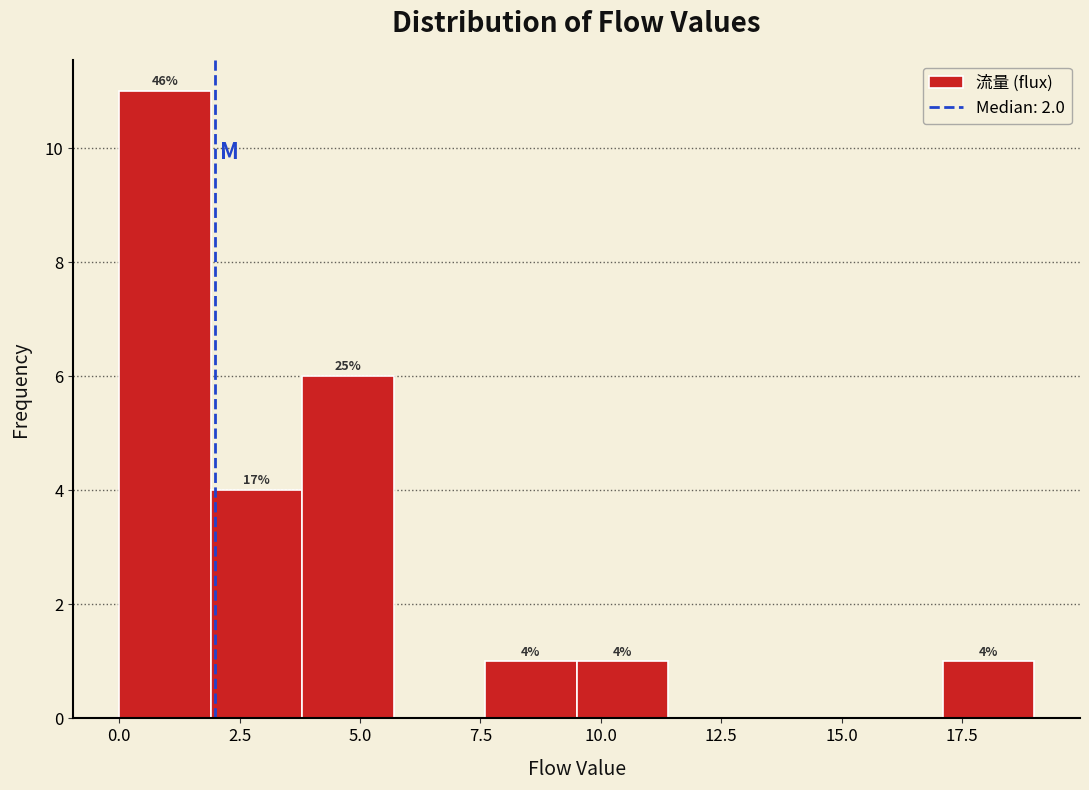

Around what value on the x-axis is the tallest bar? Give the approximate position of its centre, as read against the axis.

1.0